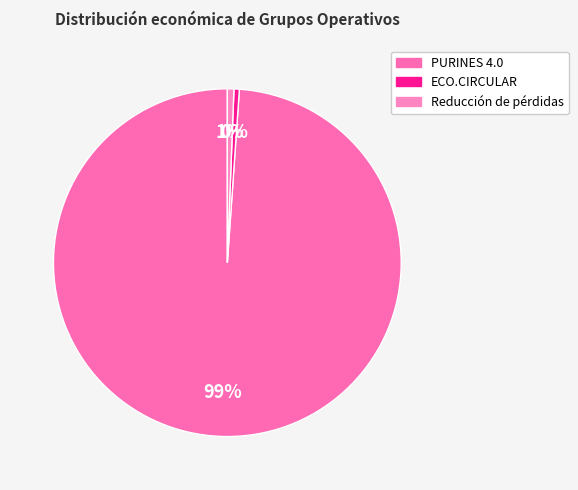

Does PURINES 4.0 account for over 50% of the chart?

Yes